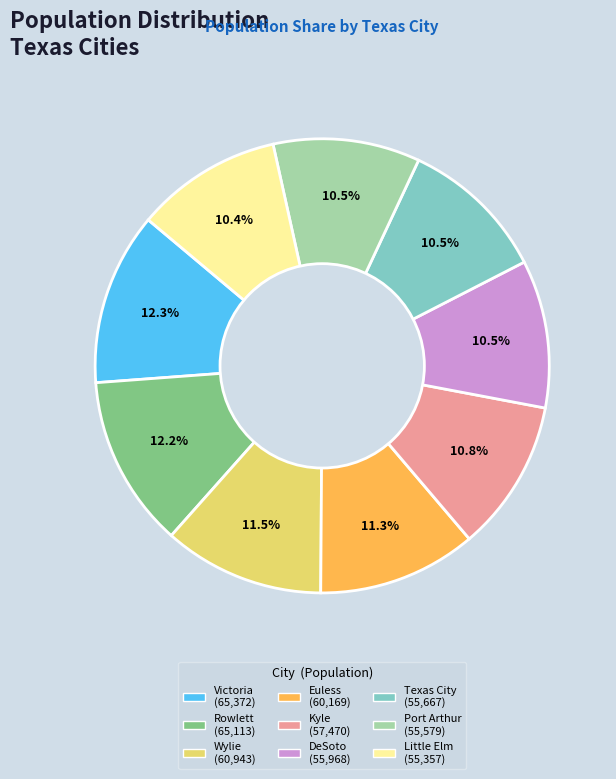

Does any single category account for the majority?

No